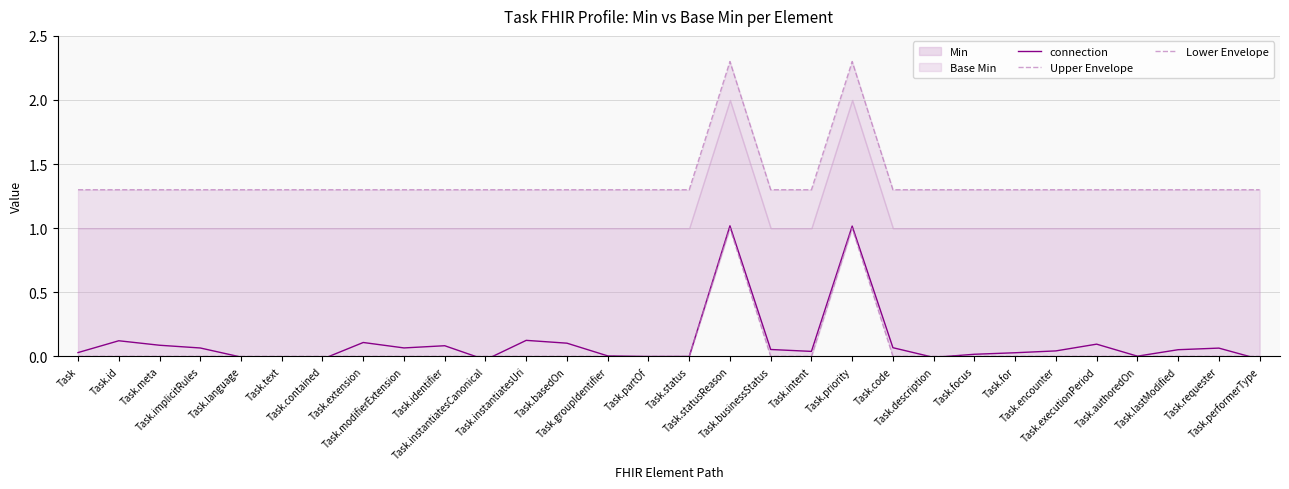

Between Task.for and Task.executionPeriod, which is larger?

Task.executionPeriod